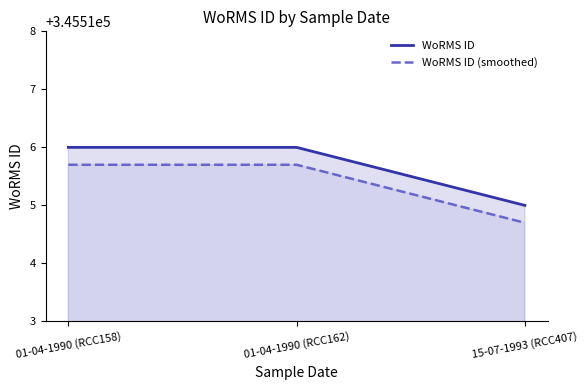

Which label corresponds to the largest value in the chart?

01-04-1990 (RCC158)